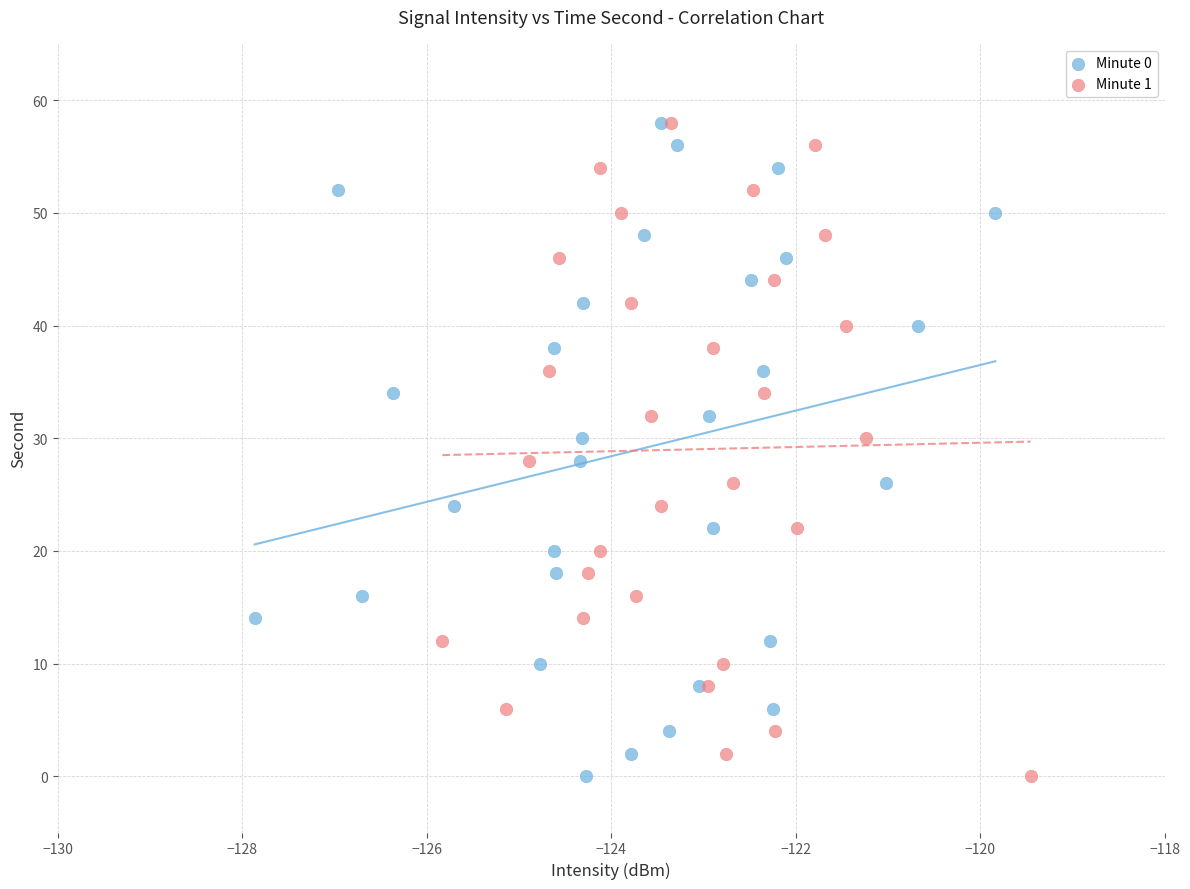

What are all the series names shown in the legend?

Minute 0, Minute 1